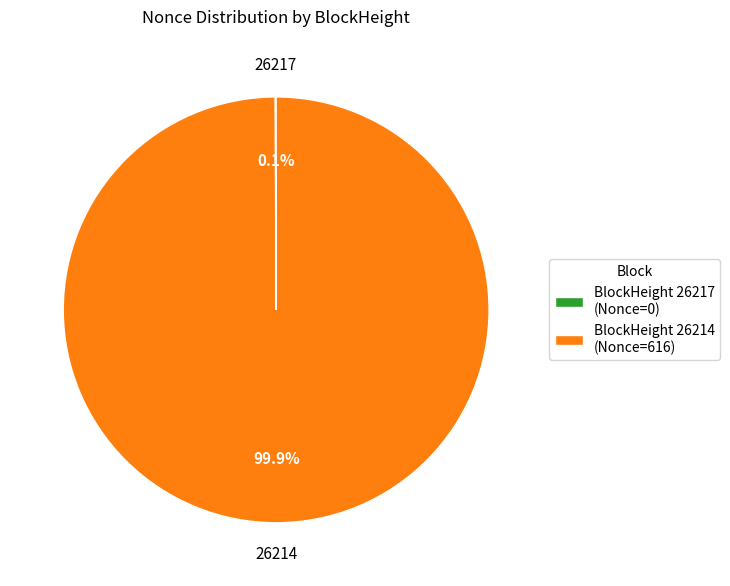

Is there any slice that represents more than half of the pie?

Yes